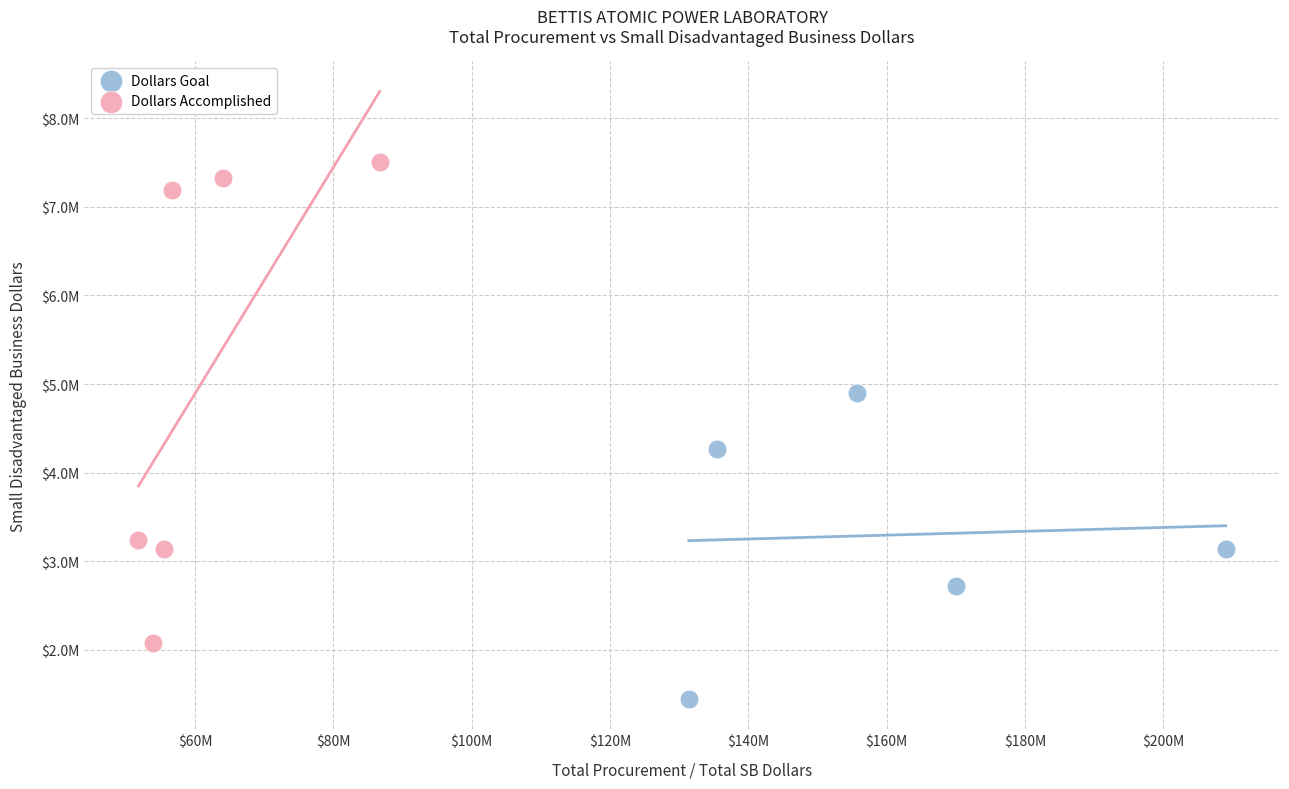

Which series reaches the maximum Y coordinate?

Dollars Accomplished